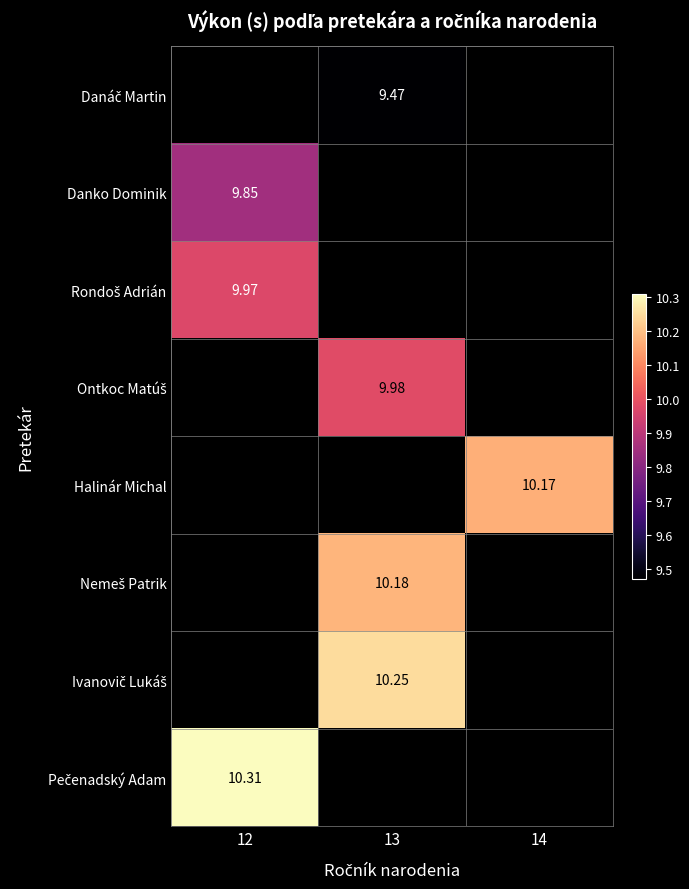

The Danáč Martin series shows 6.2 at 13. True or false?

False